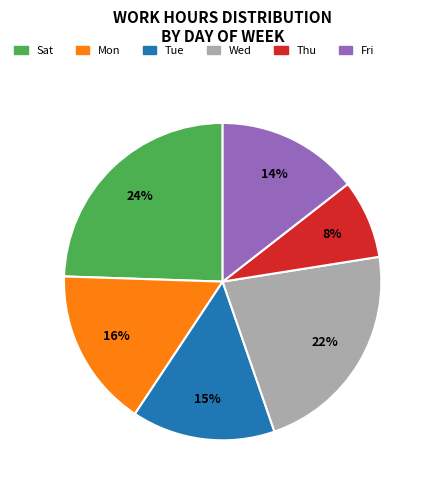

Does any single category account for the majority?

No